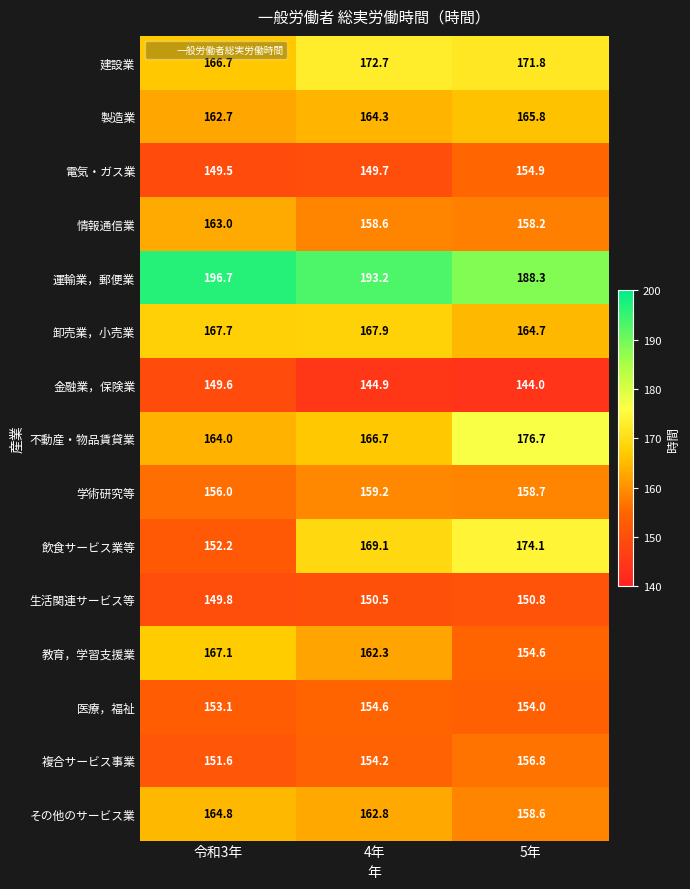

What is the total value across all series at 5年?

2432.0